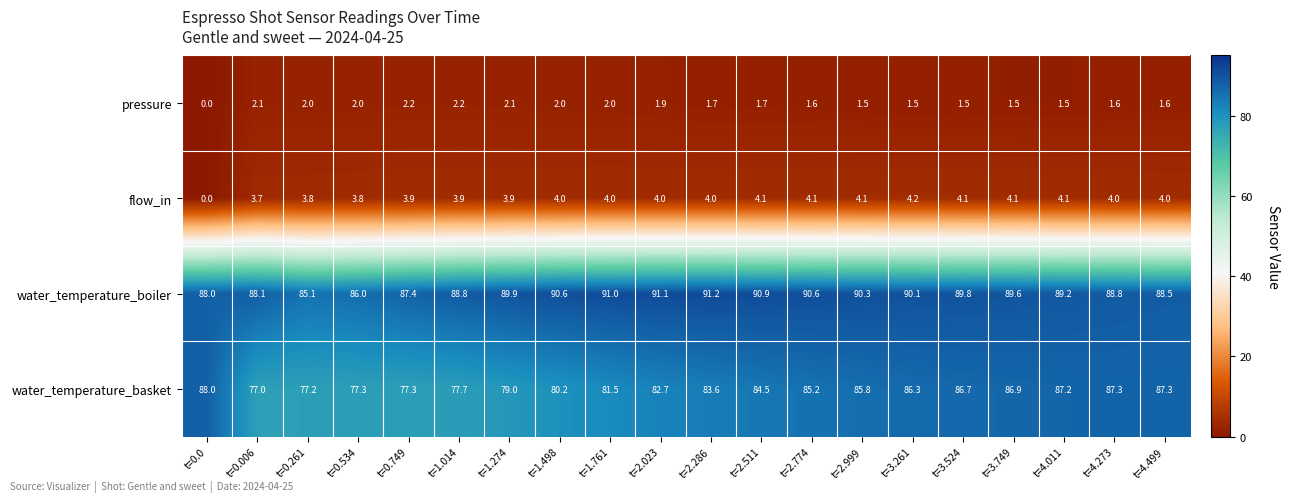

What is the difference between the water_temperature_basket values at t=1.761 and t=0.534?

4.2